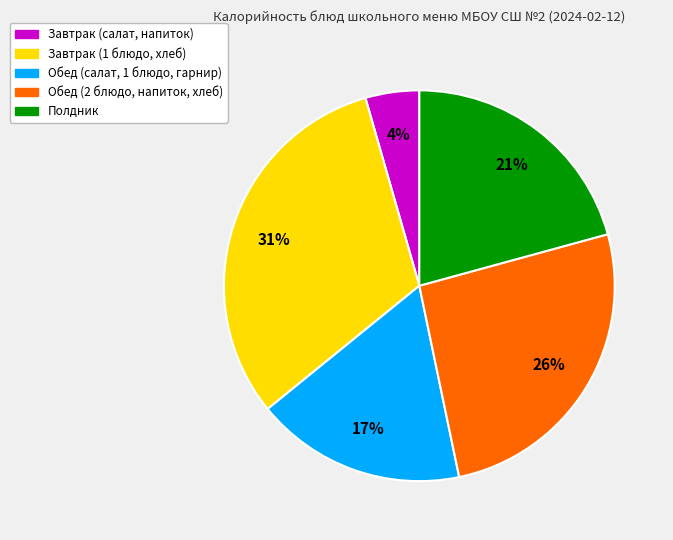

What is the ratio of the value at Завтрак (1 блюдо, хлеб) to the value at Обед (салат, 1 блюдо, гарнир)?

1.8